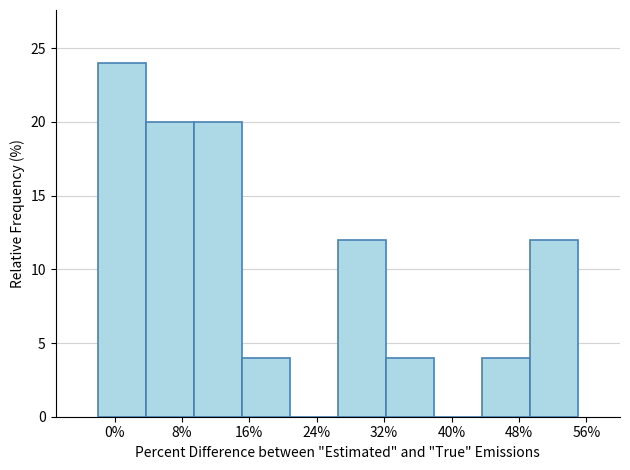

Reading left to right, transcribe this chart: for each bar, give the range it covers on the x-axis and its height. Neither the bar edges nor the heights are printed on the chart, so give them approximately, as read against the axes.

-2.0 to 3.7: 24
3.7 to 9.4: 20
9.4 to 15.1: 20
15.1 to 20.8: 4
20.8 to 26.5: 0
26.5 to 32.2: 12
32.2 to 37.9: 4
37.9 to 43.6: 0
43.6 to 49.3: 4
49.3 to 55.0: 12